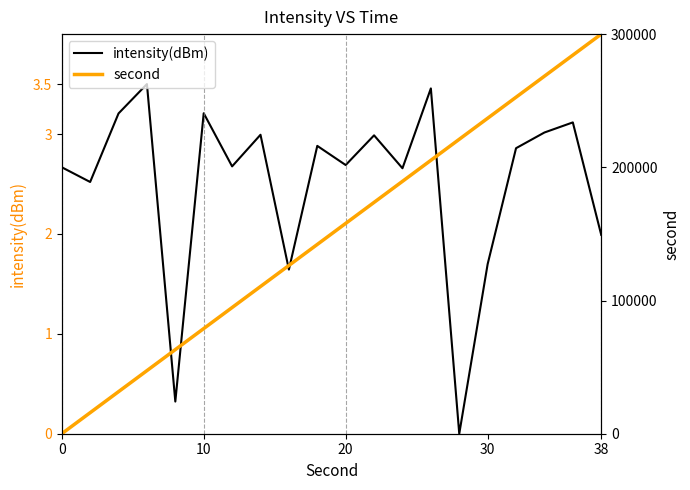

The value of intensity(dBm) at 38 is 0.4. True or false?

False